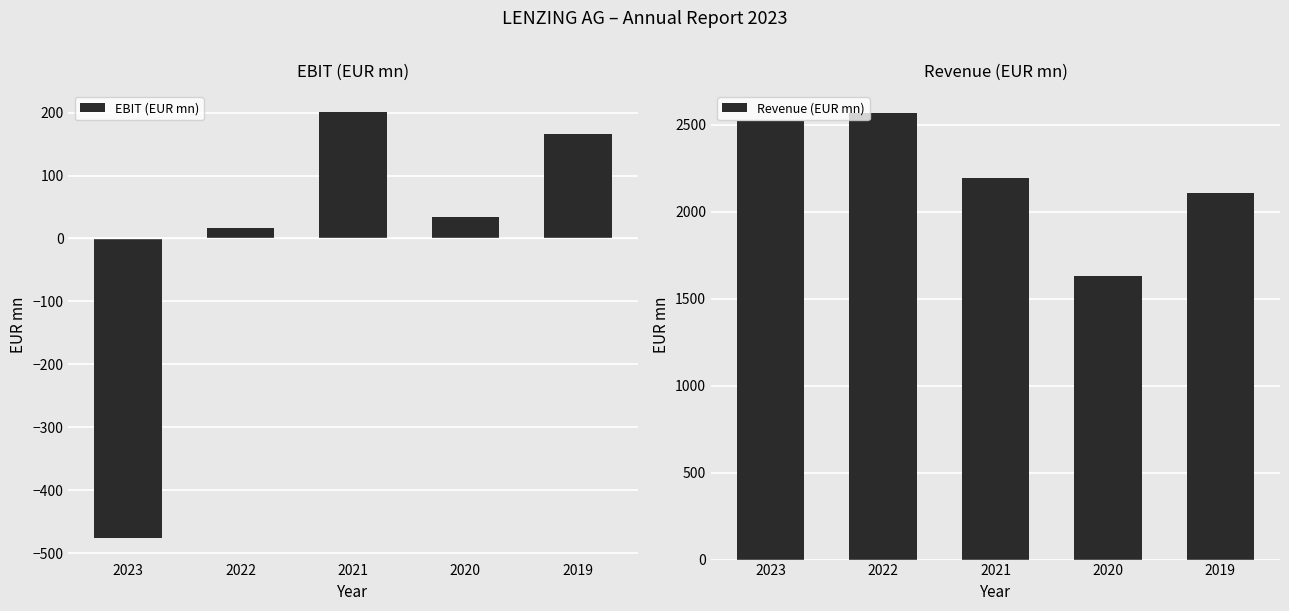

What is the difference between the second highest and second lowest values in the EBIT (EUR mn) series?

148.8